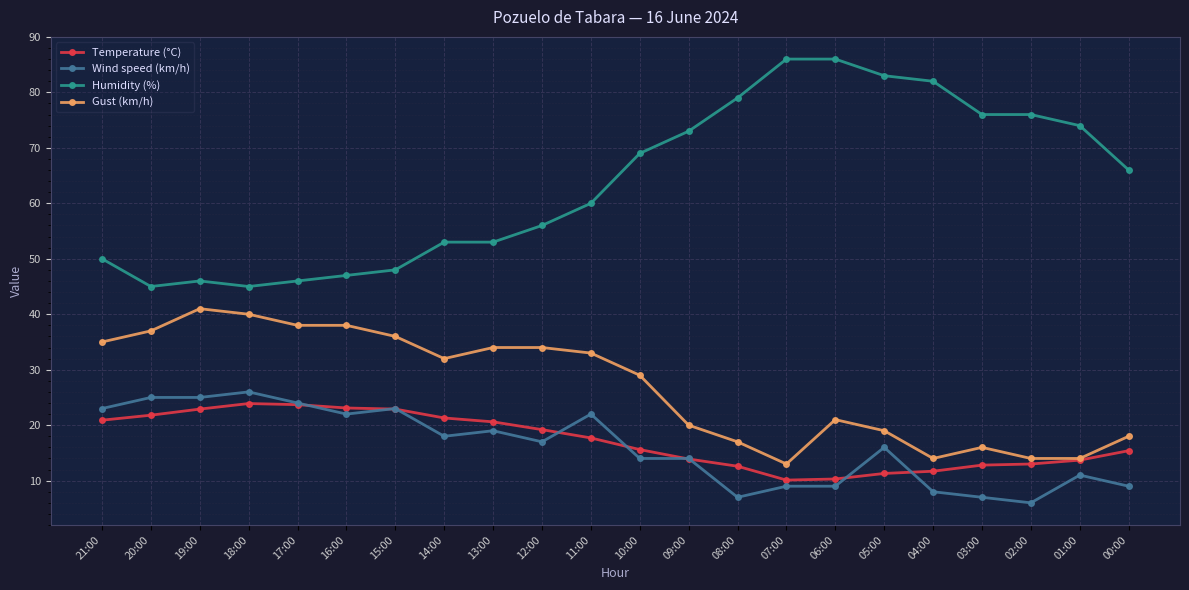

The Temperature (°C) series shows 5.9 at 05:00. True or false?

False